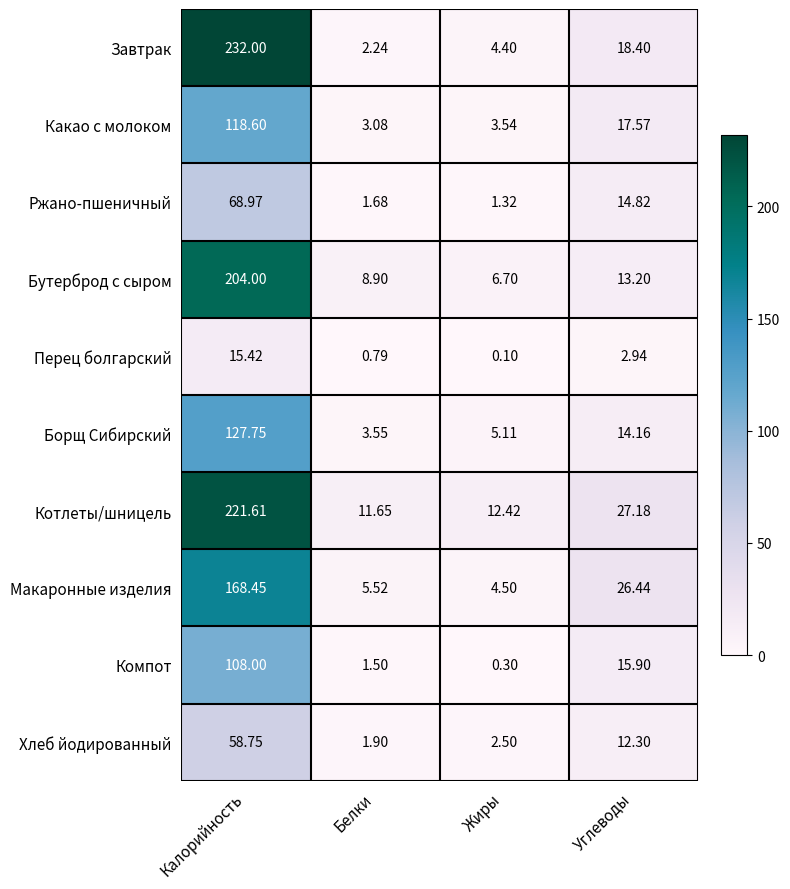

Which category has the lowest value in the Бутерброд с сыром series?

Жиры